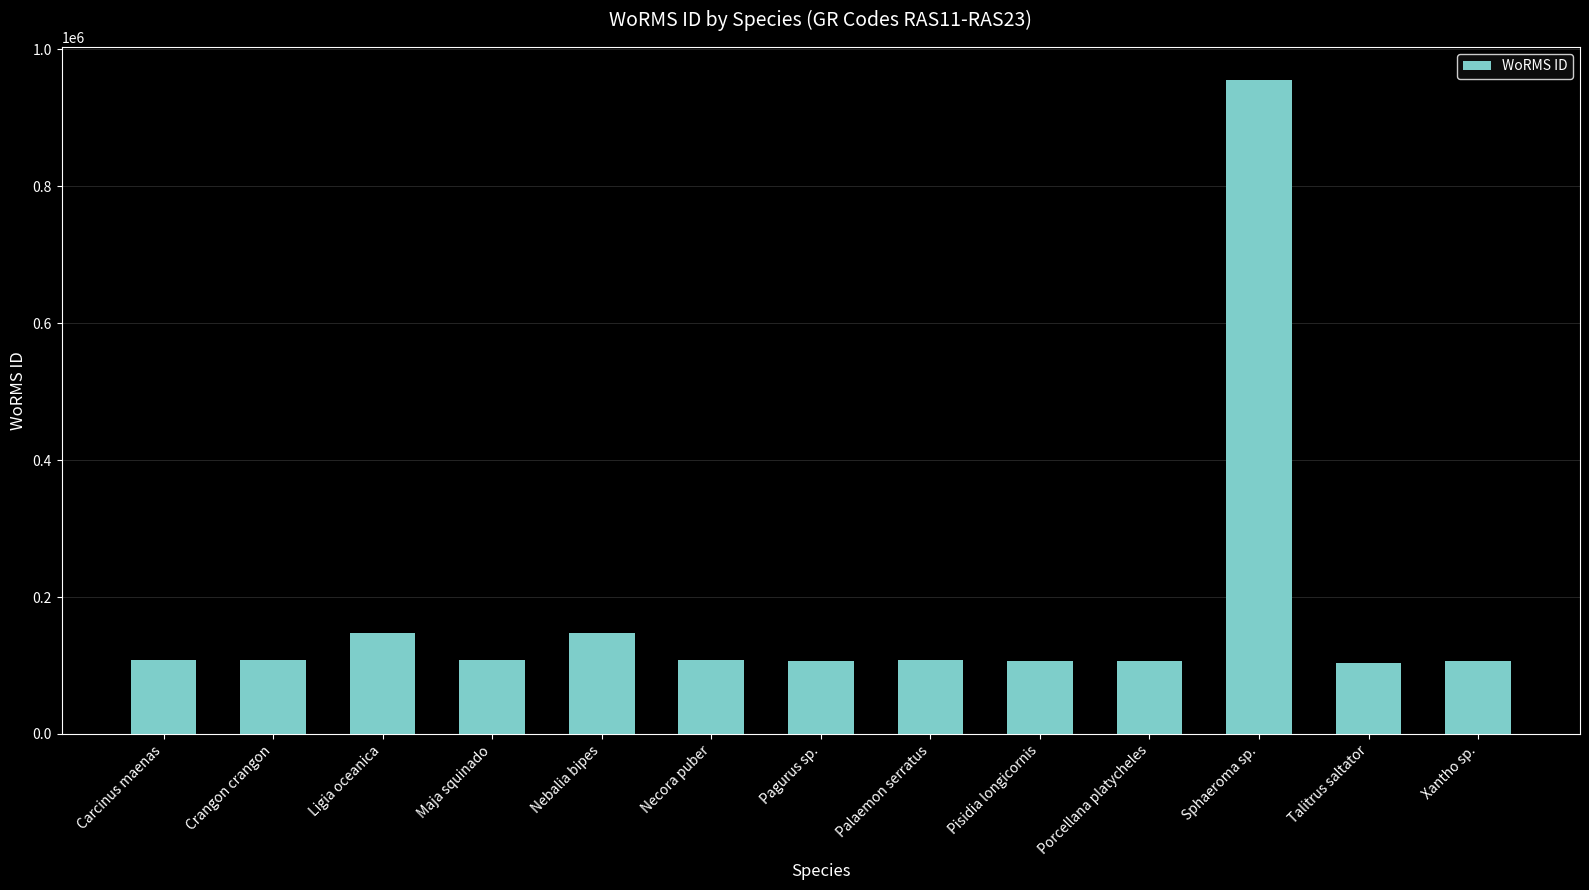

Is it true that the value at Nebalia bipes is 147032?

True